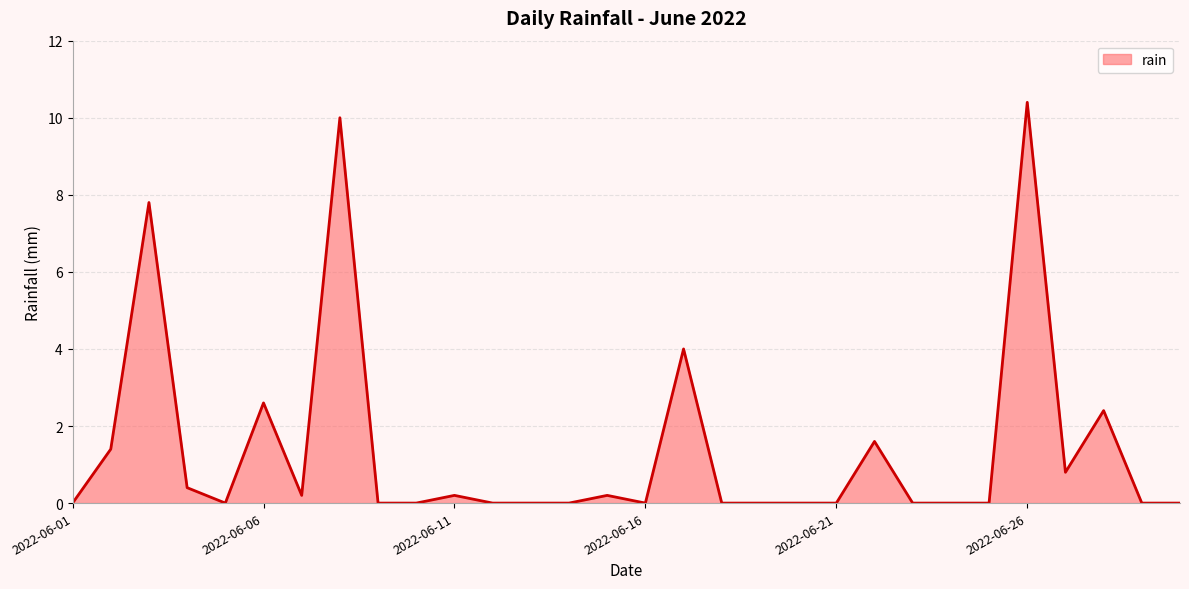

What is the maximum value shown in the chart?

10.4